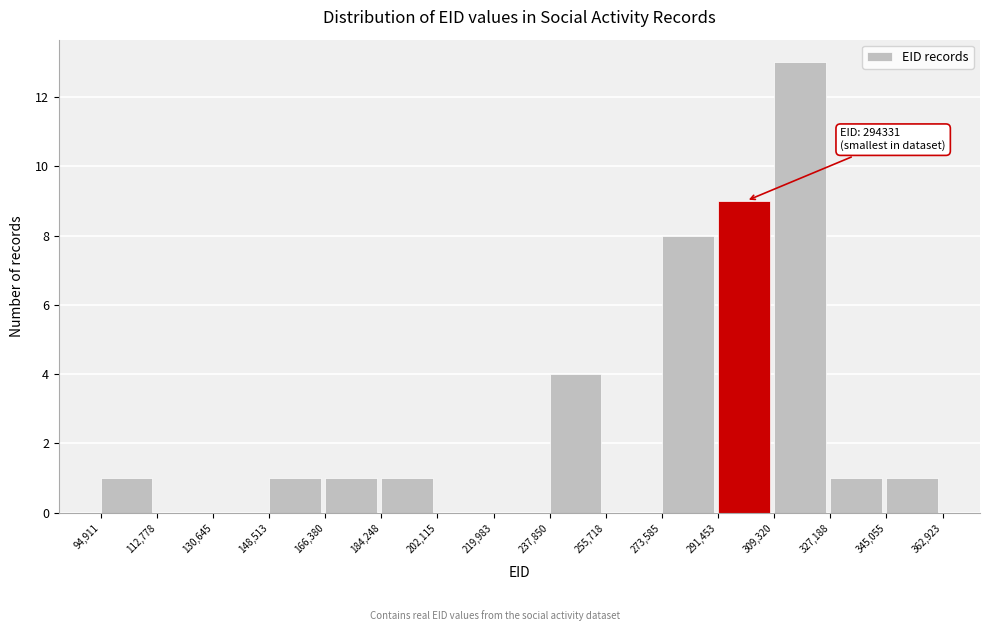

Over which range of the x-axis is the bar tallest?

309,320 to 327,188